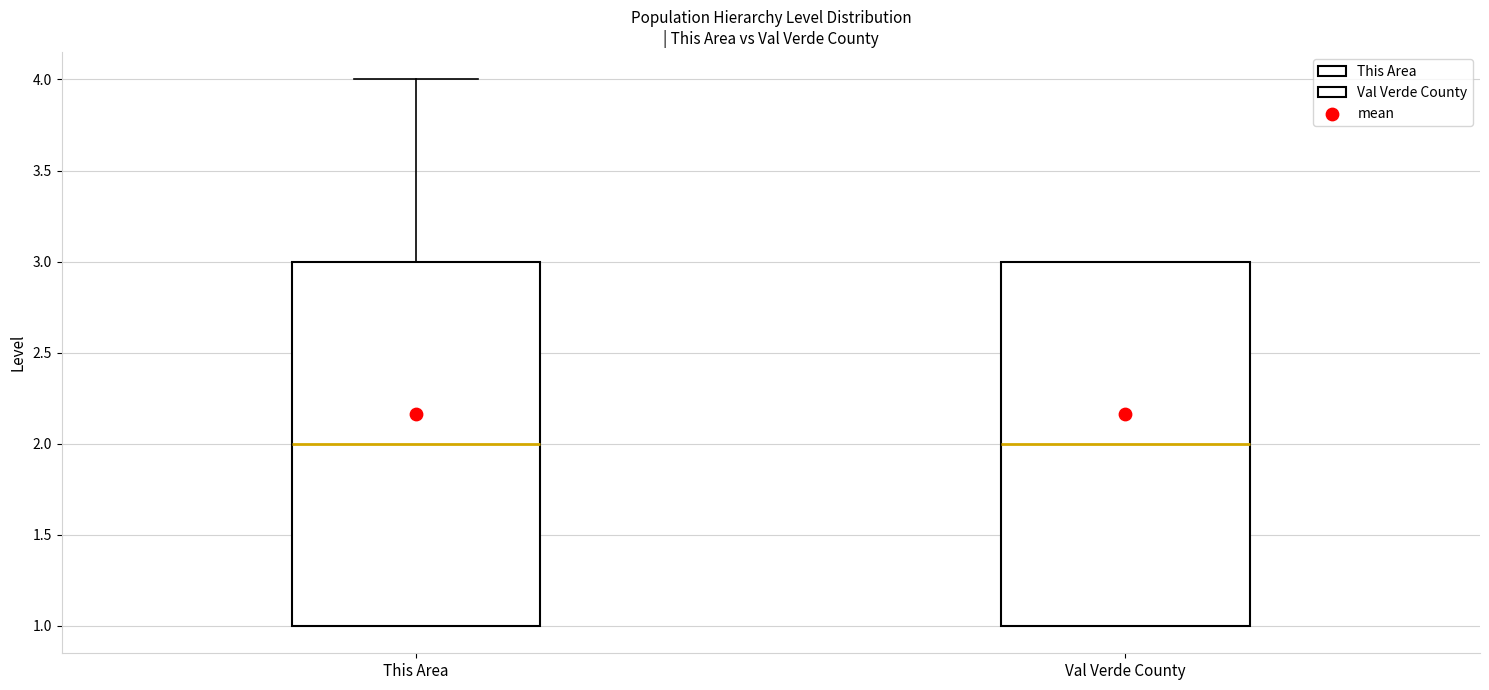

Where is the lower edge of the box for This Area on the y-axis? The values are not printed on the chart, so give them approximately, as read against the axis.

1